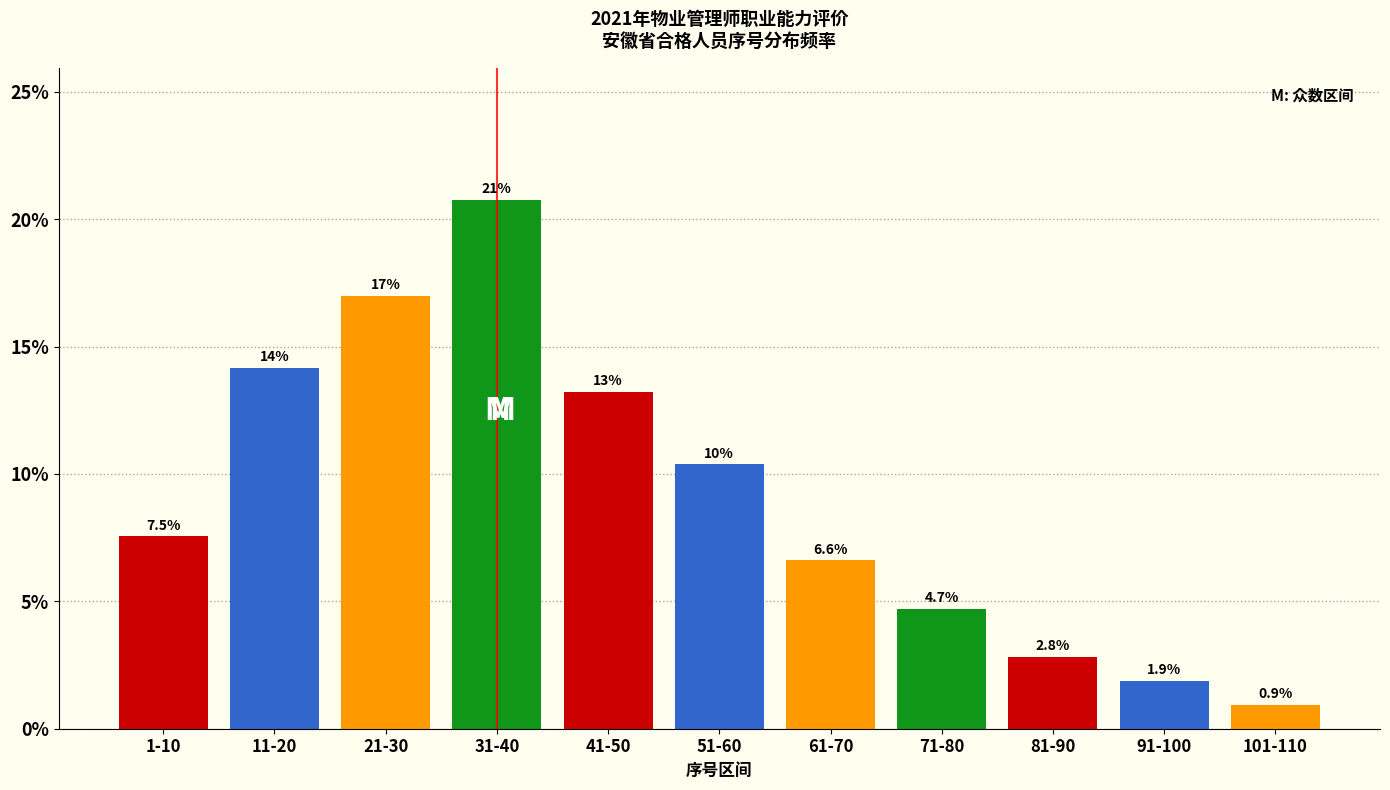

Reading right to left, list all the values displayed in this chart.

101-110=0.9	91-100=1.9	81-90=2.8	71-80=4.7	61-70=6.6	51-60=10.4	41-50=13.2	31-40=20.8	21-30=17.0	11-20=14.2	1-10=7.5